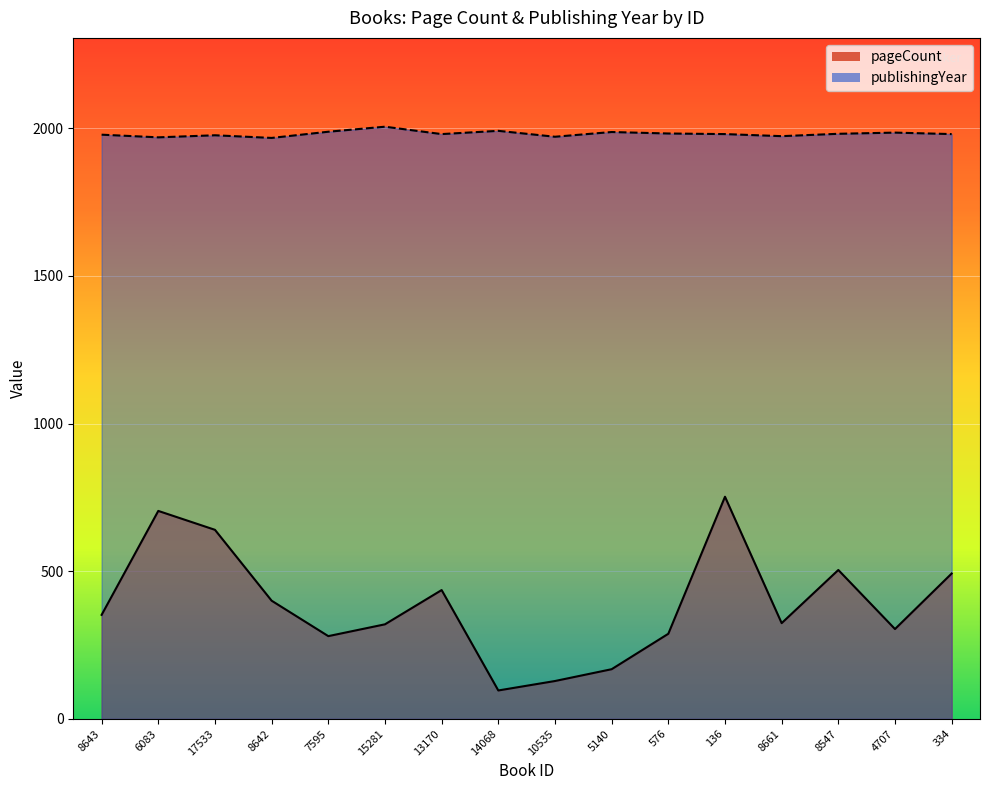

How many data points in pageCount are above 352?

7